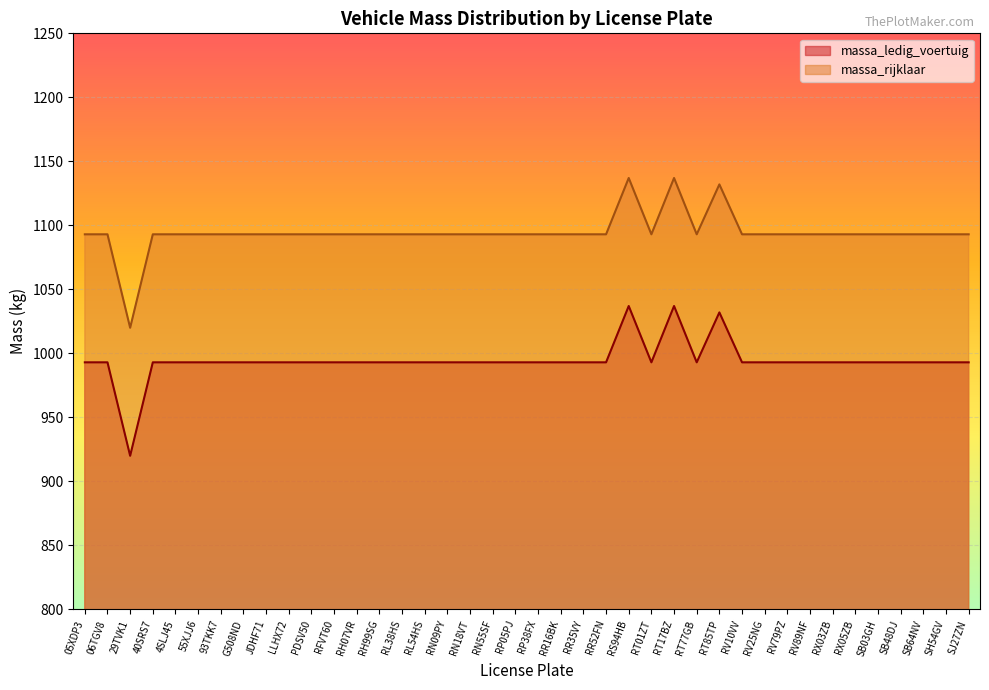

What is the maximum value for massa_rijklaar?

1137